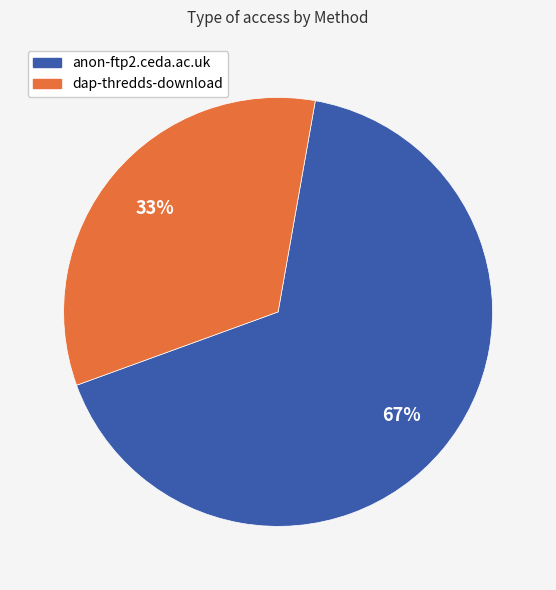

What percentage is the anon-ftp2.ceda.ac.uk slice, to the nearest percent?

67%